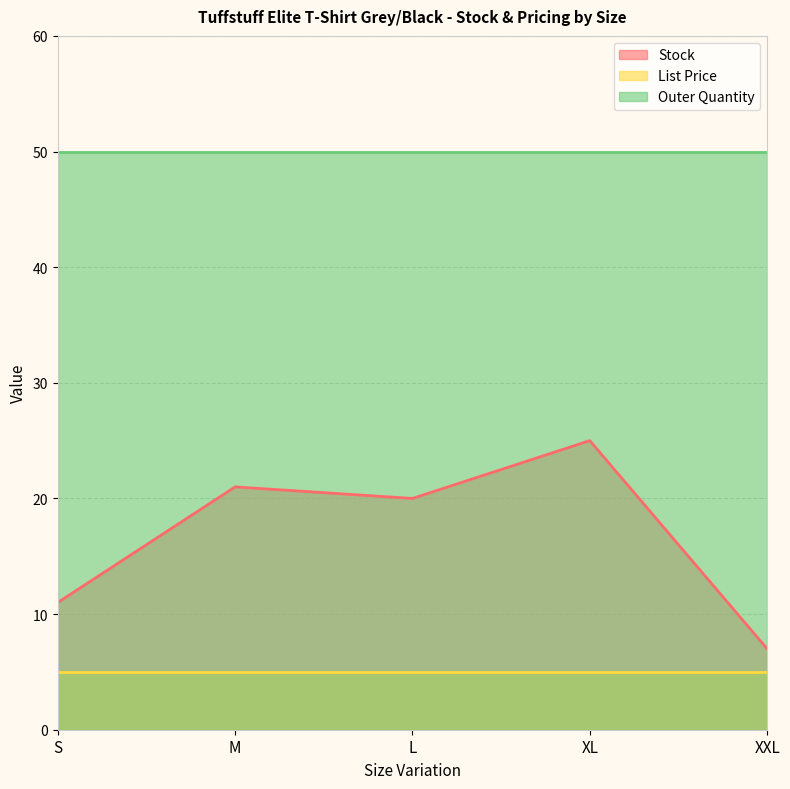

What is the minimum value shown in the chart?

5.0